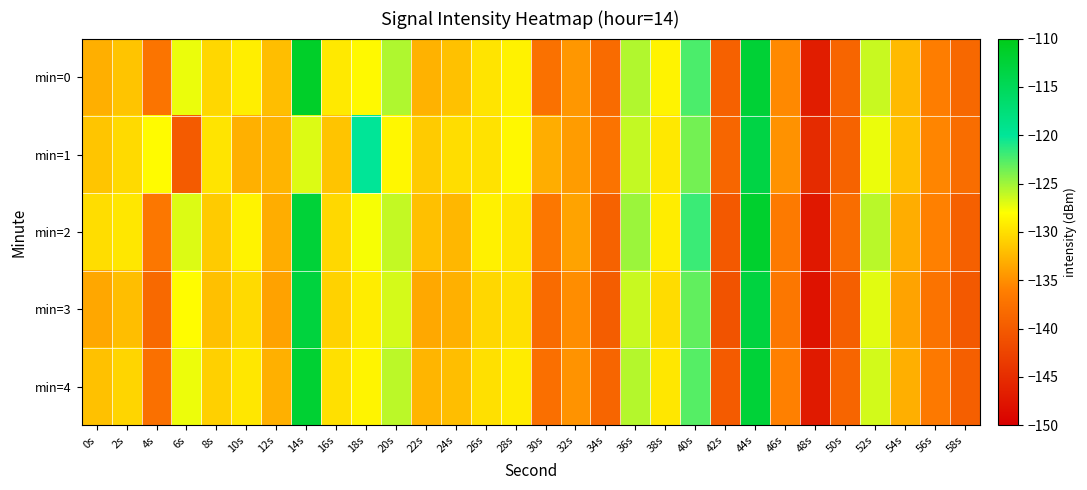

At 32s, list the series in order from largest to smallest.

min=2, min=1, min=0, min=4, min=3